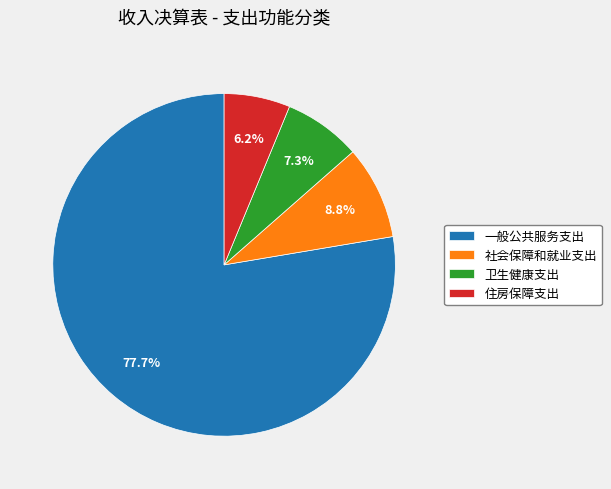

Between 住房保障支出 and 一般公共服务支出, which is larger?

一般公共服务支出